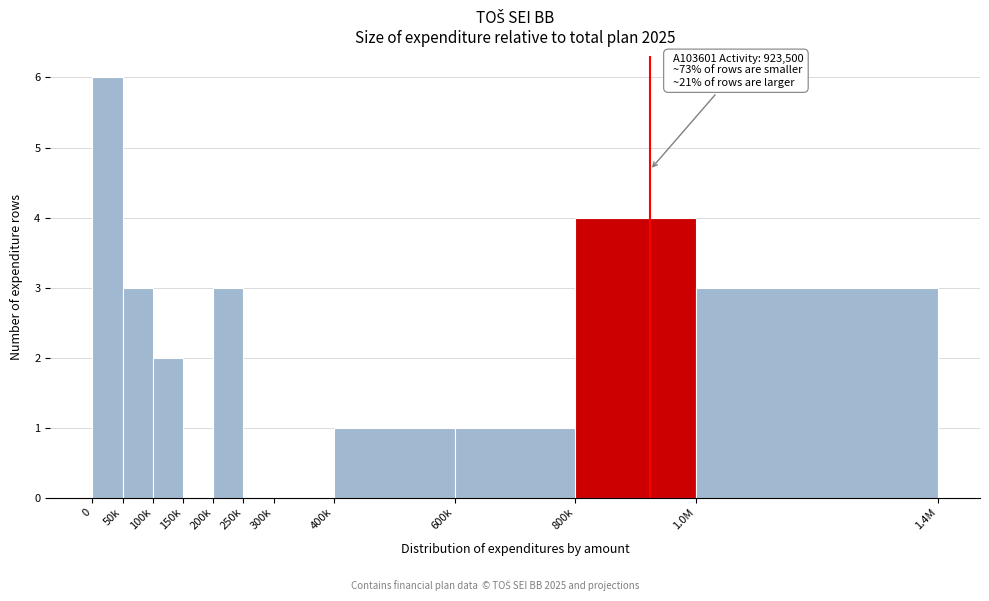

Reading left to right, extract all data points from this chart.

0=6	50k=3	100k=2	150k=0	200k=3	250k=0	300k=0	400k=1	600k=1	800k=4	1.0M=3